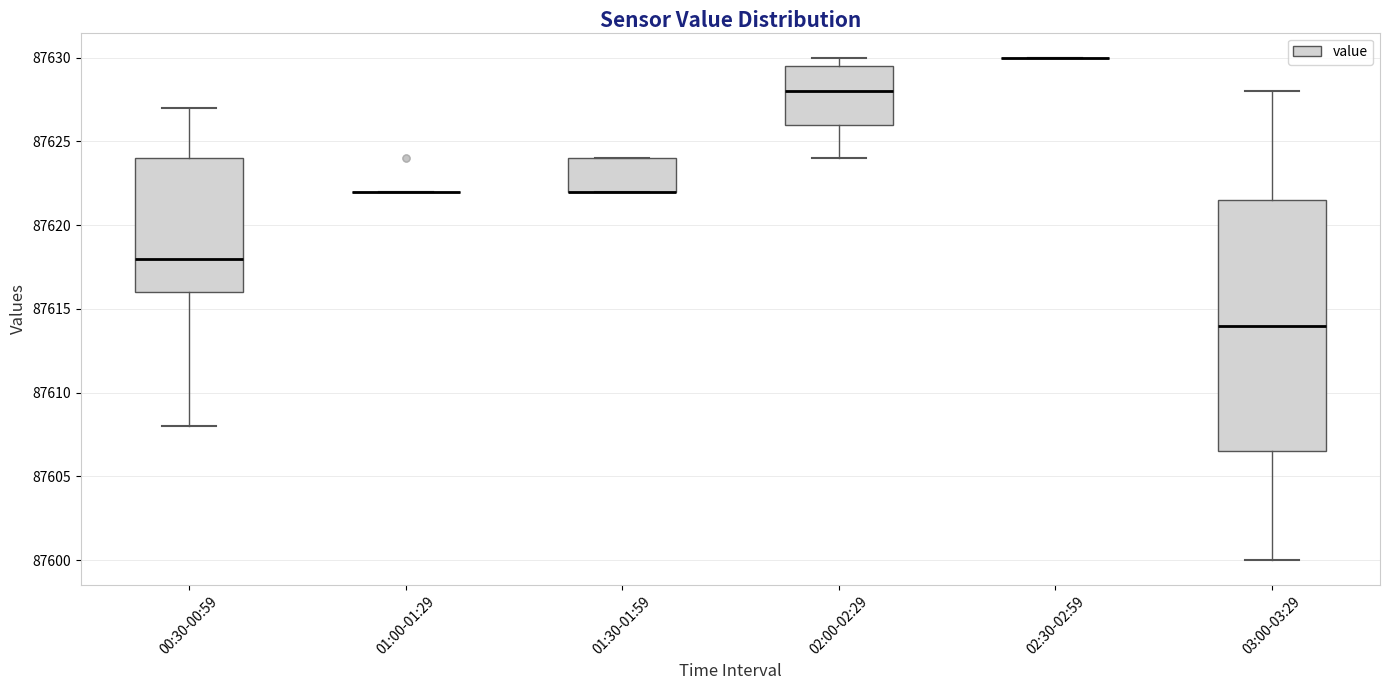

Reading left to right, transcribe this box plot: for each box, give where its median line is, the range the box spans, and where its two whiskers end, as read against the y-axis. The values are not printed on the chart, so give them approximately, as read against the axis.

00:30-00:59: median 87618.0, box 87616.0 to 87624.0, whiskers 87608.0 to 87627.0
01:00-01:29: box collapsed to a line at 87622.0, whiskers 87622.0 to 87622.0
01:30-01:59: median 87622.0 (drawn on the box's lower edge), box 87622.0 to 87624.0, whiskers 87622.0 to 87624.0
02:00-02:29: median 87628.0, box 87626.0 to 87629.5, whiskers 87624.0 to 87630.0
02:30-02:59: box collapsed to a line at 87630.0, whiskers 87630.0 to 87630.0
03:00-03:29: median 87614.0, box 87606.5 to 87621.5, whiskers 87600.0 to 87628.0